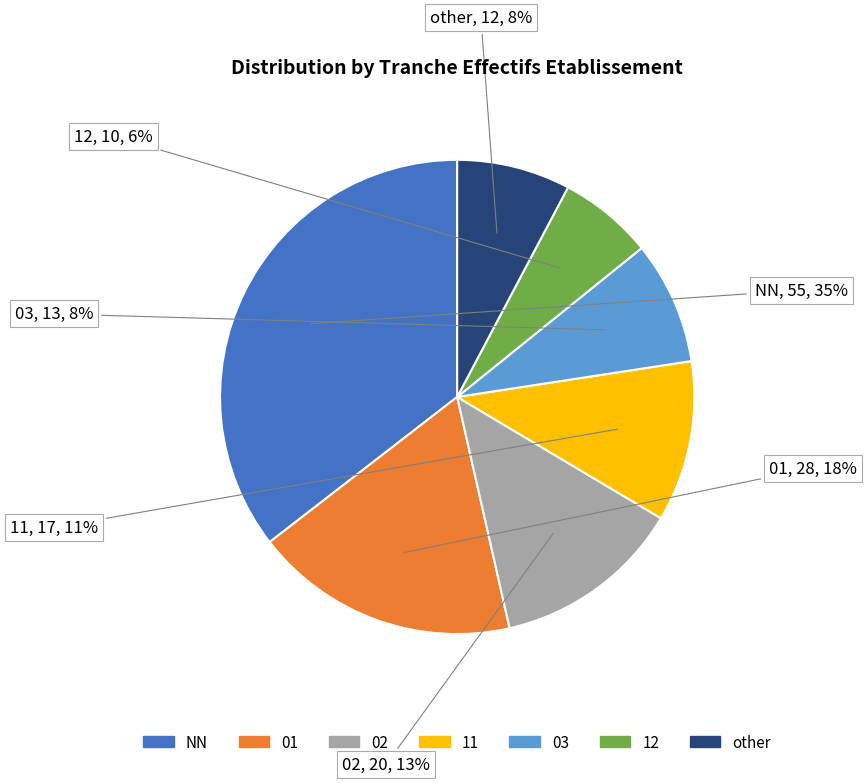

Does any single category account for the majority?

No